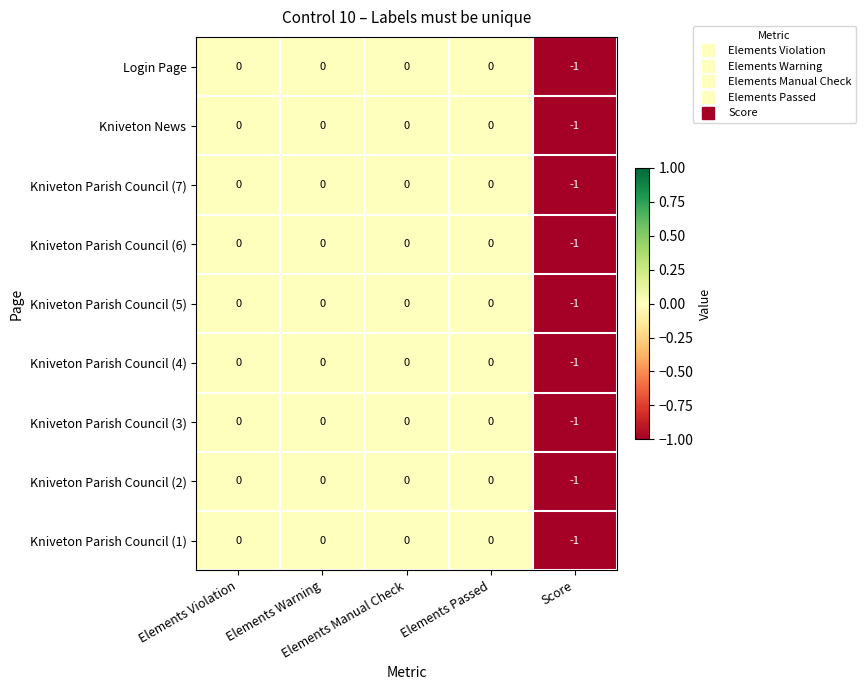

How many Kniveton Parish Council (3) values are between 0 and 1?

4